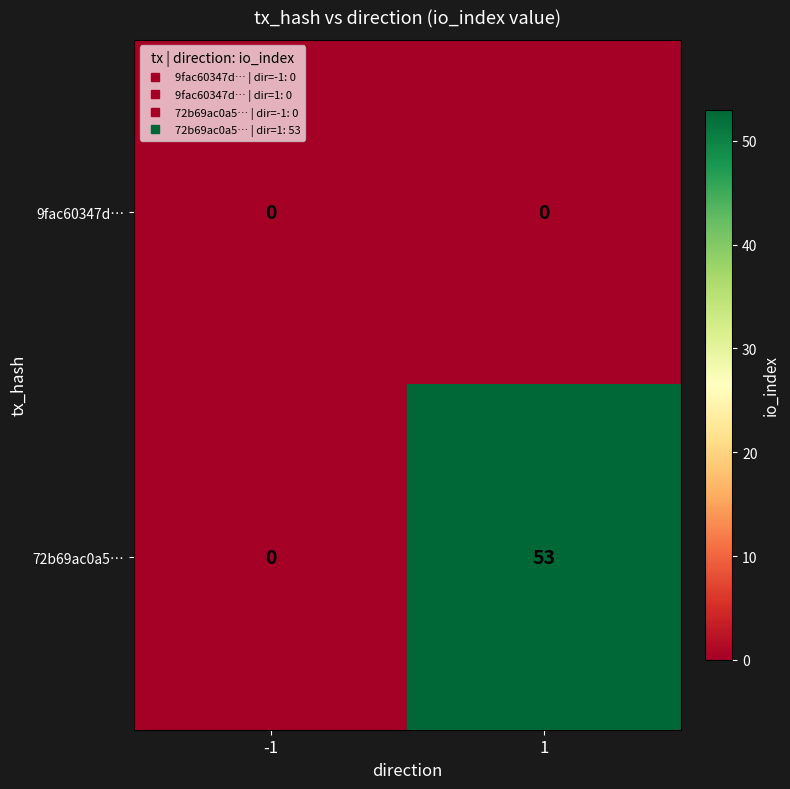

What is the difference between the maximum and minimum values in the 72b69ac0a5… series?

53